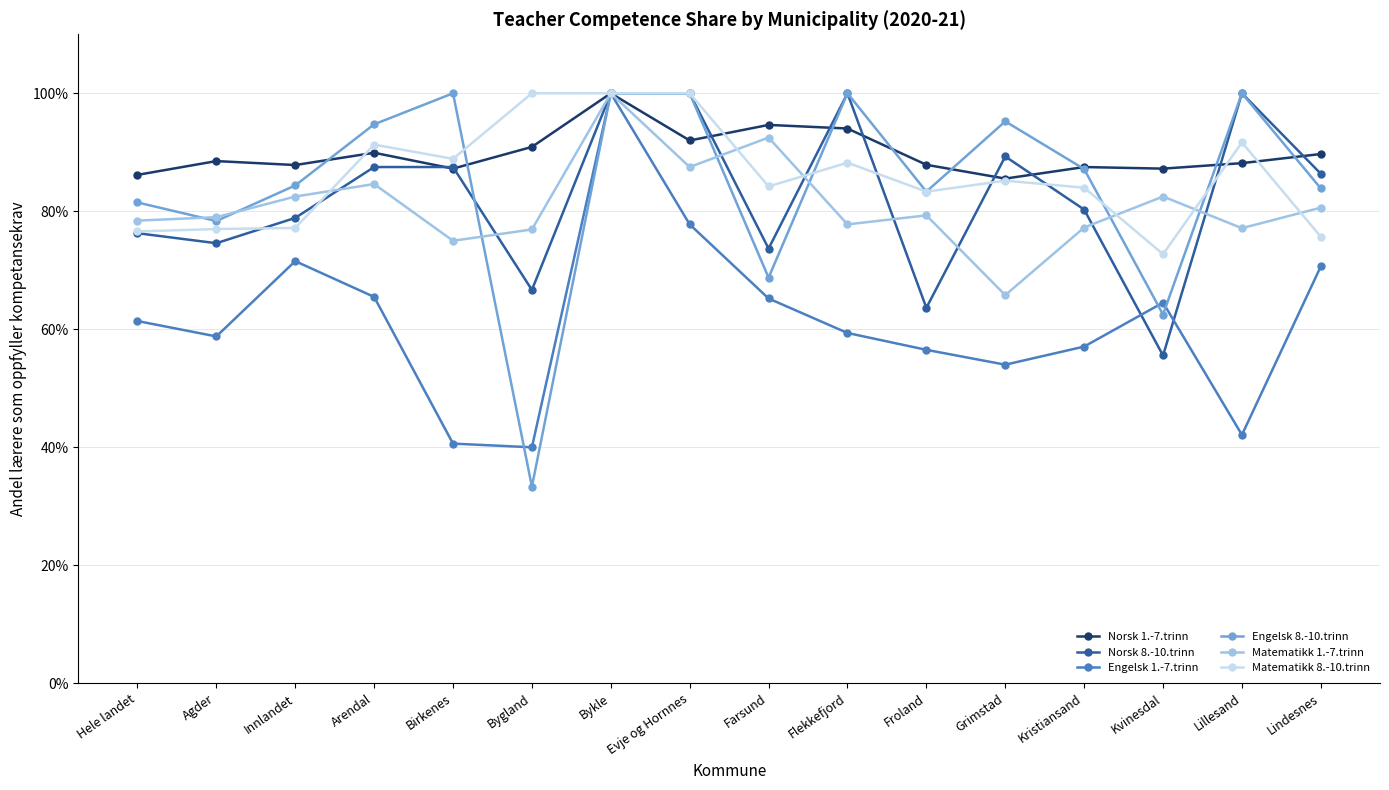

Is this an area chart (filled region under the line)?

No